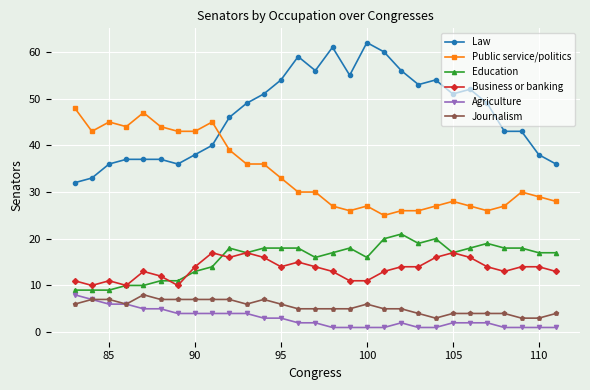

True or false: Law has more than 2 interior local peaks.

True